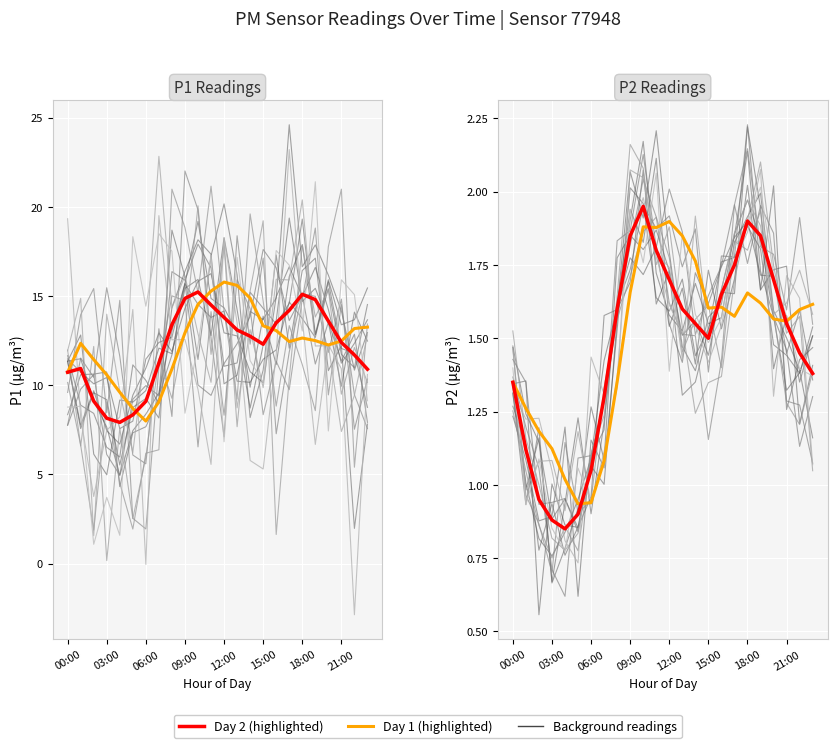

List the labels in order of P2 (day 2) value, largest first.

10, 18, 9, 19, 11, 17, 12, 20, 16, 8, 13, 14, 21, 15, 22, 23, 00:00, 21:00, 03:00, 18:00, 06:00, 15:00, 09:00, 12:00